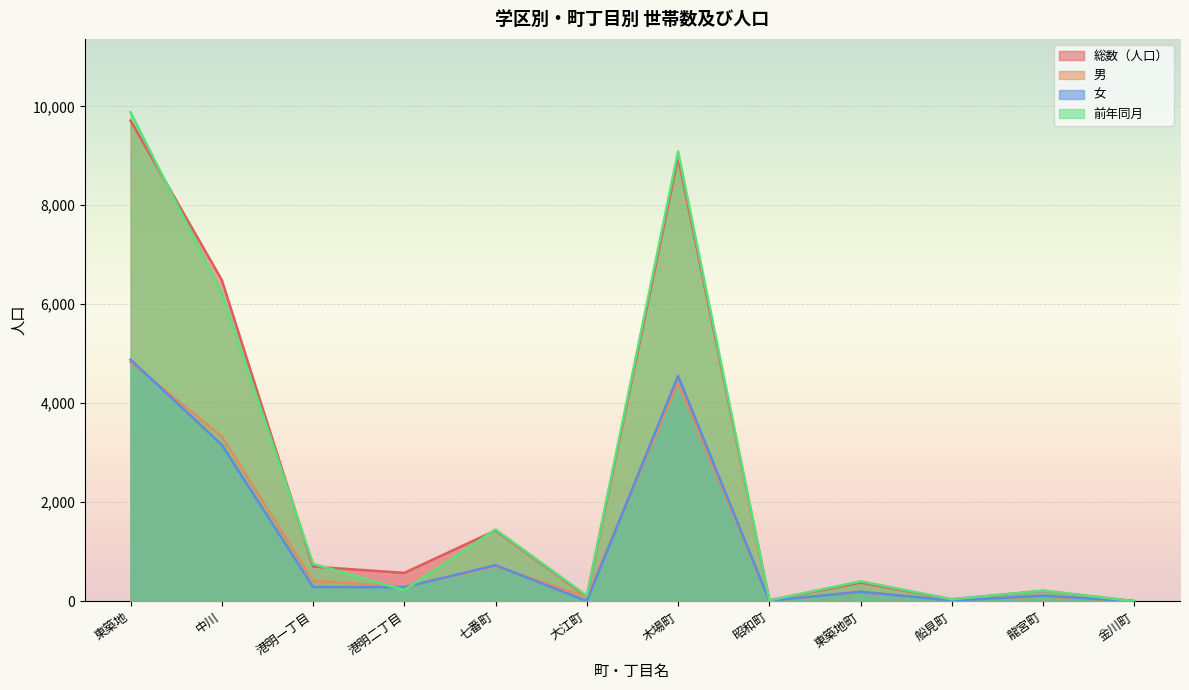

Between which two adjacent categories do 女 and 男 first intersect?

東築地 and 中川